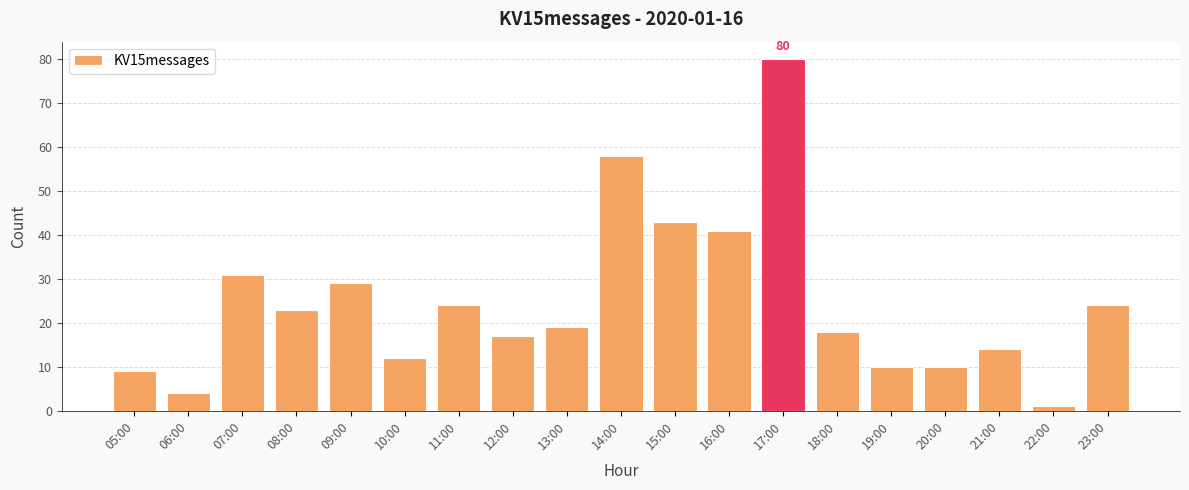

What is the label of the 1st bar from the left?

05:00